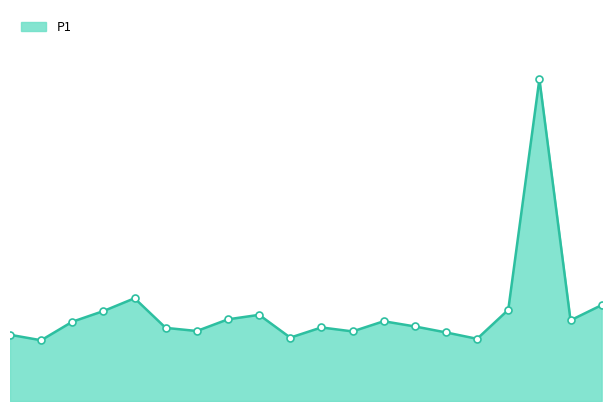

Rank the categories by value from lowest to highest.

00:28, 06:50, 04:06, 00:01, 06:23, 05:01, 02:44, 02:17, 04:34, 05:56, 00:55, 05:28, 08:12, 03:12, 03:39, 01:22, 07:18, 08:40, 01:50, 07:45